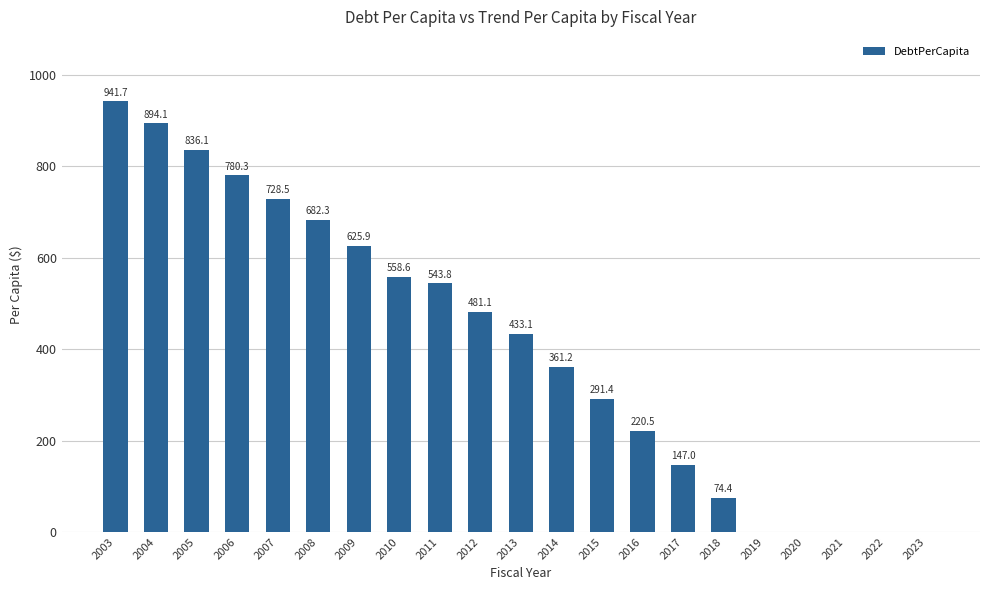

What is the sum of the values at 2006 and 2005?

1616.4